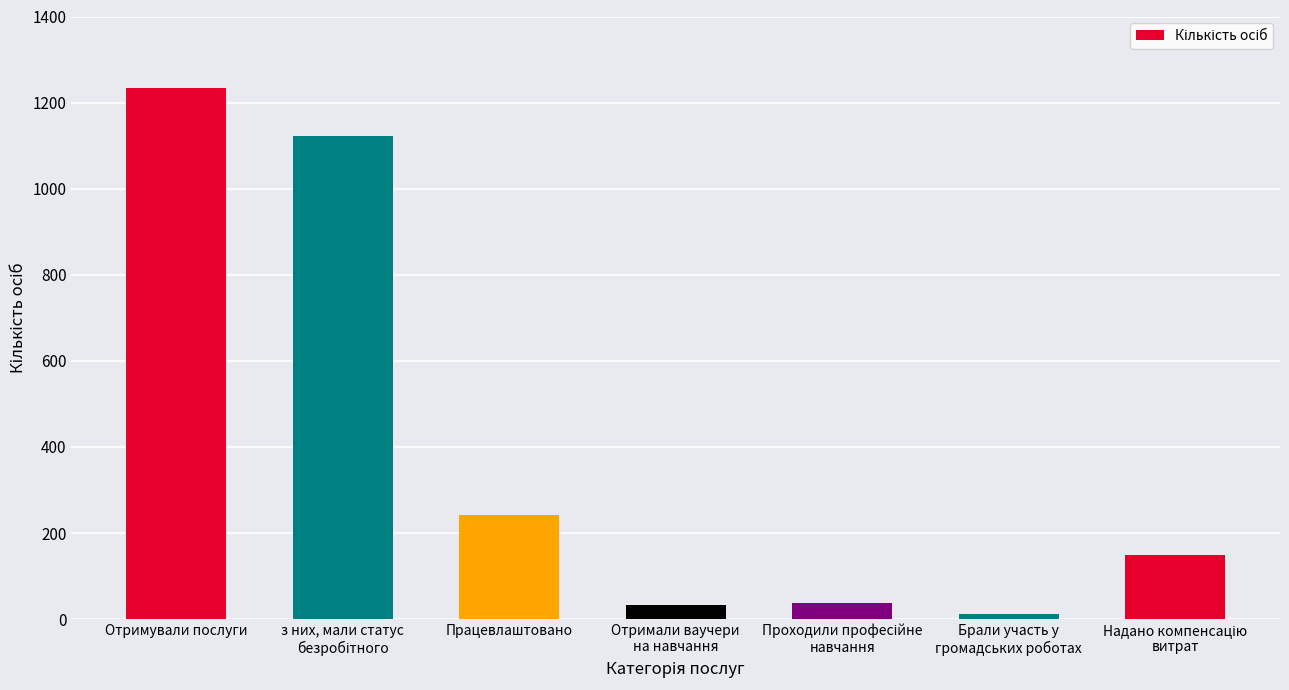

What is the maximum value shown in the chart?

1233